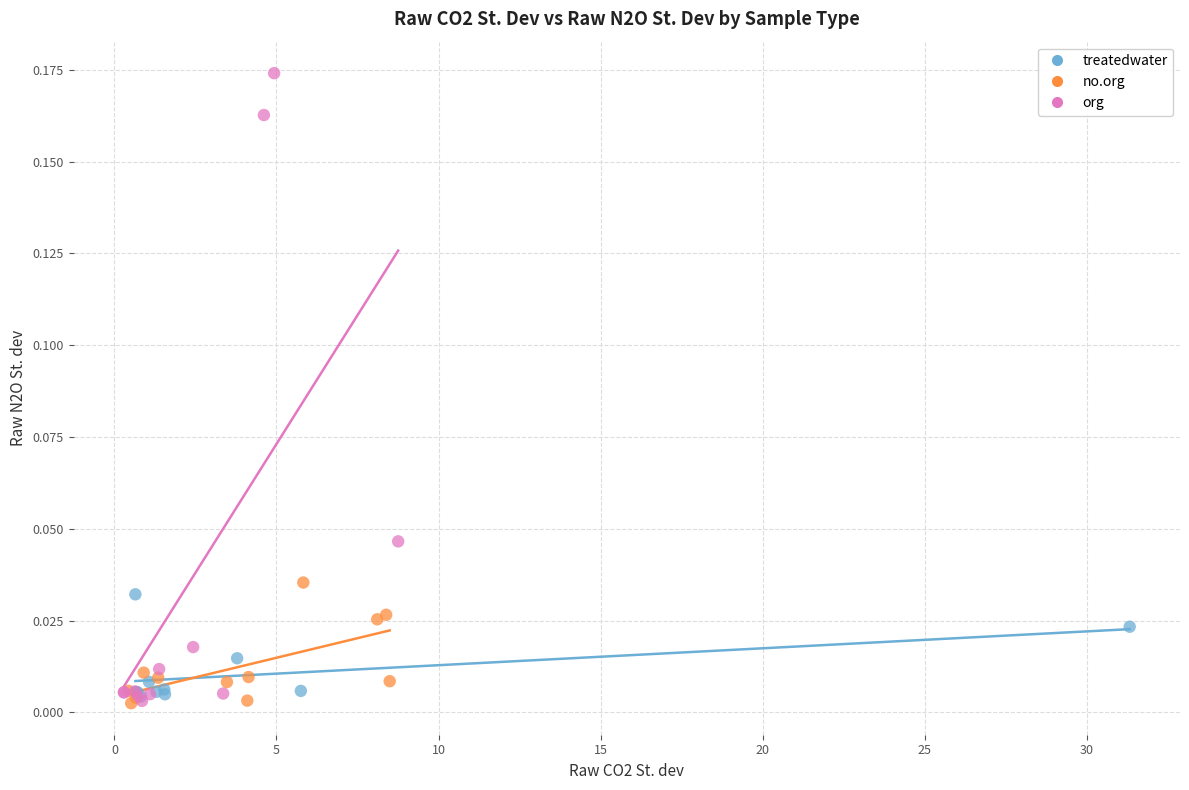

Which series contains the highest Y value?

org